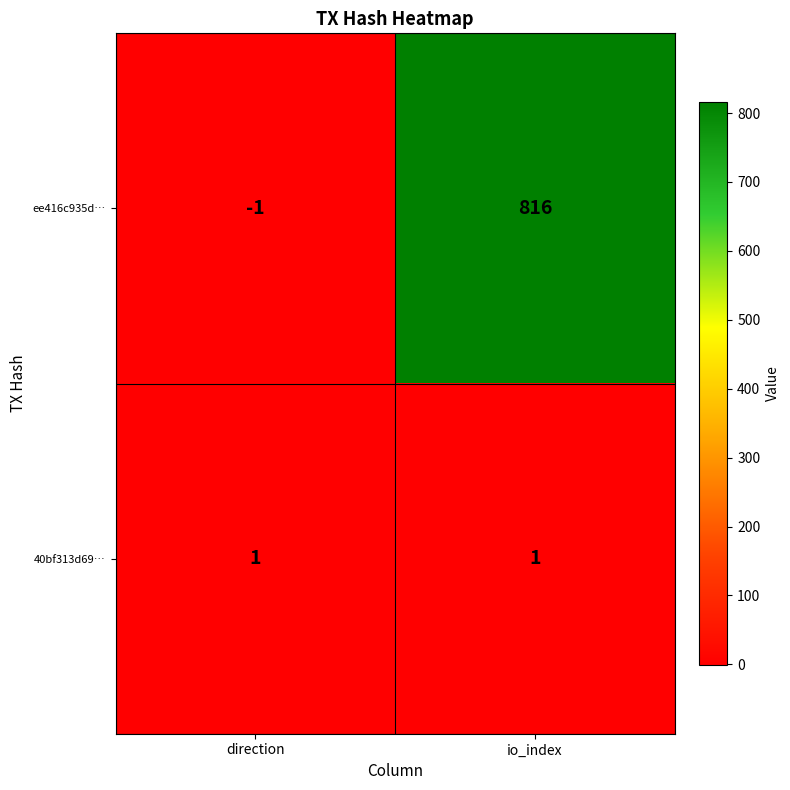

What is the difference between the highest and lowest values at io_index?

815